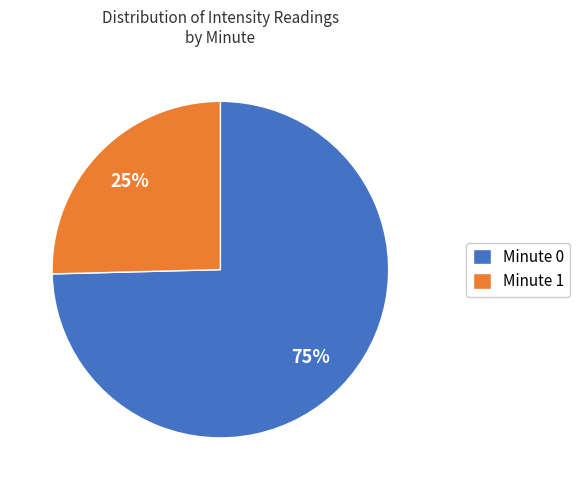

Which category has the biggest portion of the pie?

Minute 0